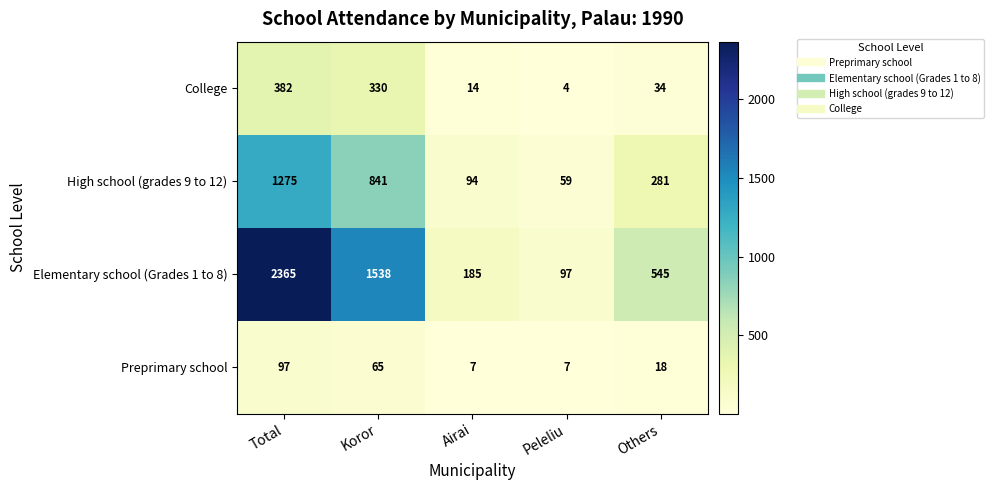

What is the sum of all High school (grades 9 to 12) values?

2550